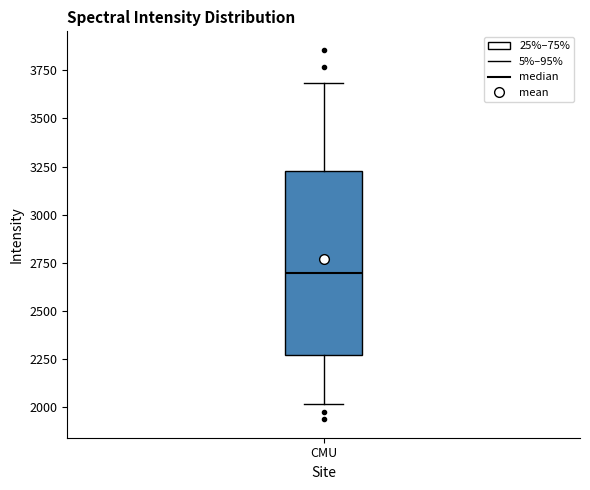

Where does the median line of the box for CMU sit on the y-axis? The values are not printed on the chart, so give them approximately, as read against the axis.

2700